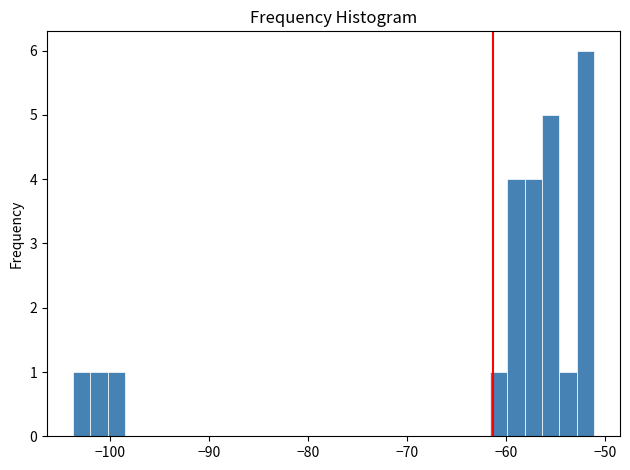

Around what value on the x-axis is the tallest bar? Give the approximate position of its centre, as read against the axis.

-52